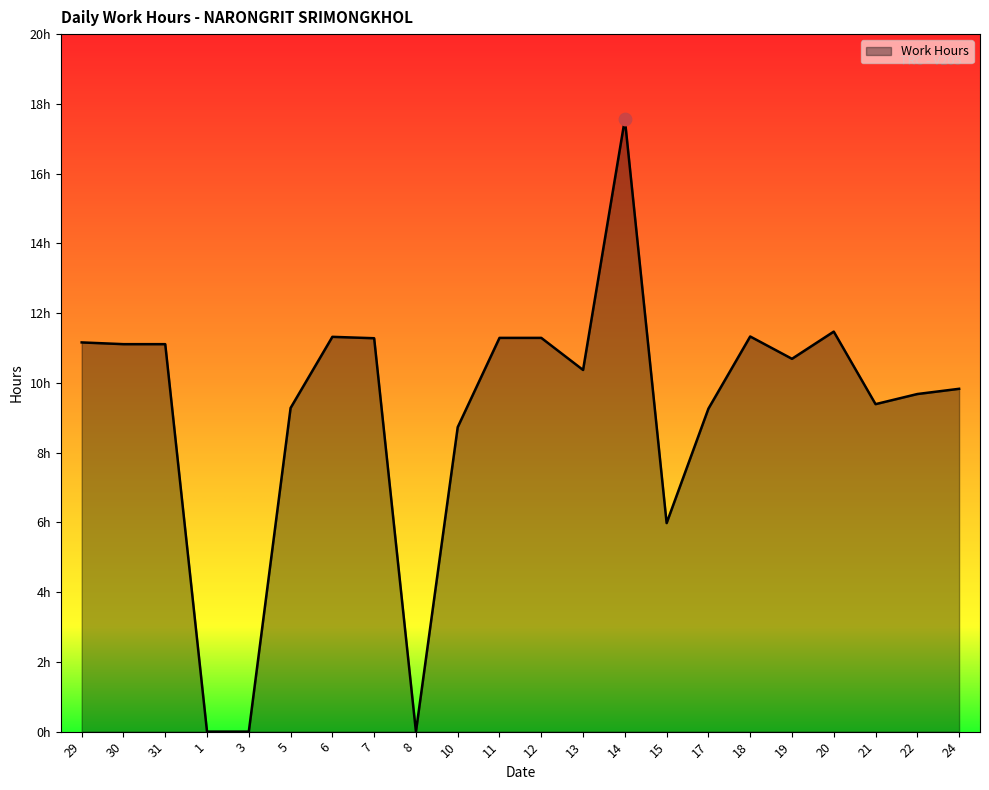

What is the change in value from 30 to 6?

+0.2